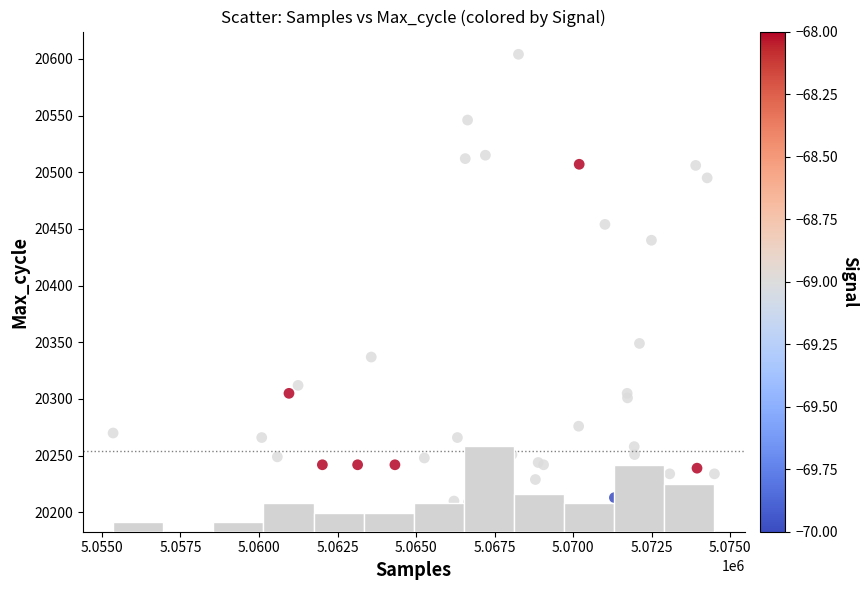

What Y value in the scatter plot is closest to 20403?

20440